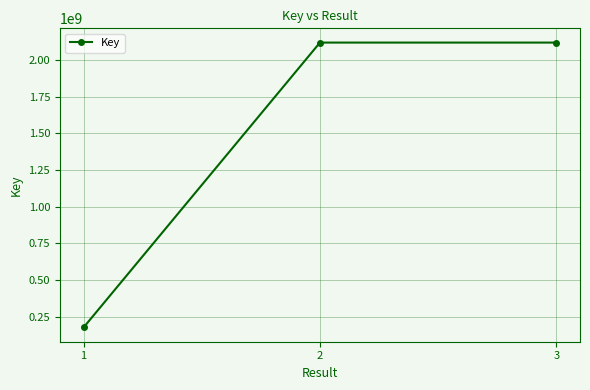

The value at 2 is 1116917709. True or false?

False